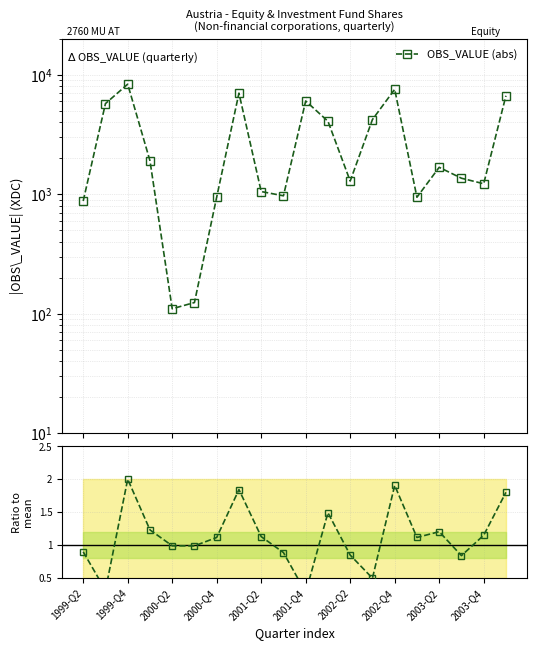

How many lines are shown in the chart?

2